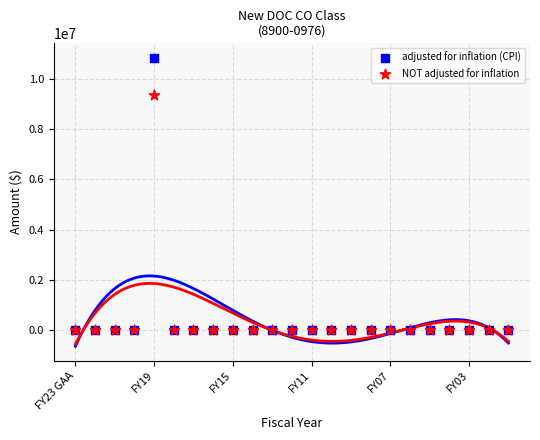

Which series has the widest spread of Y values?

adjusted for inflation (CPI)